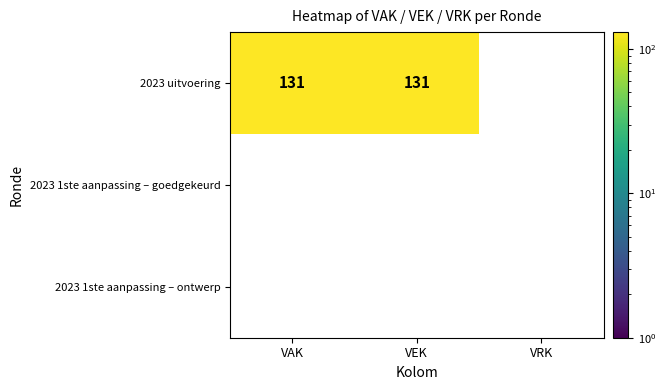

Between VEK and VRK, which series saw the biggest shift?

2023 uitvoering